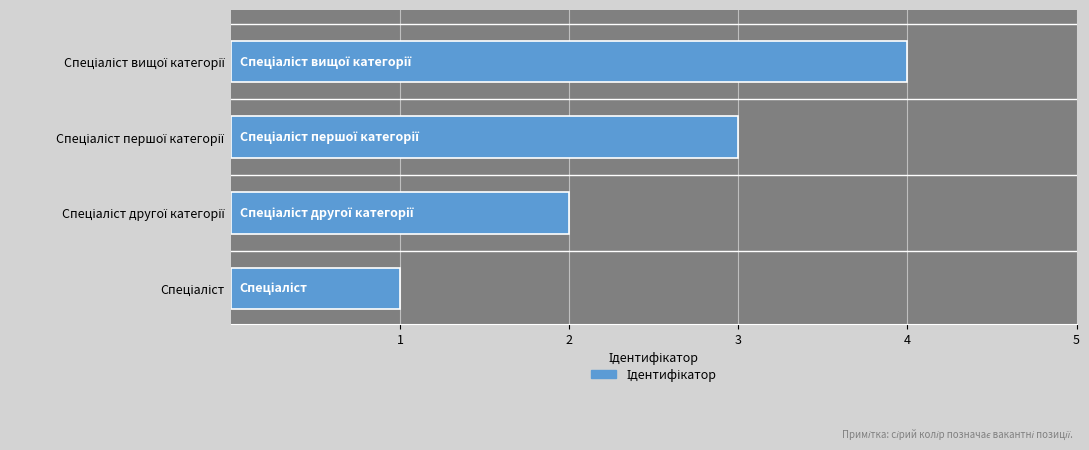

What is the difference between the second highest and second lowest values?

1